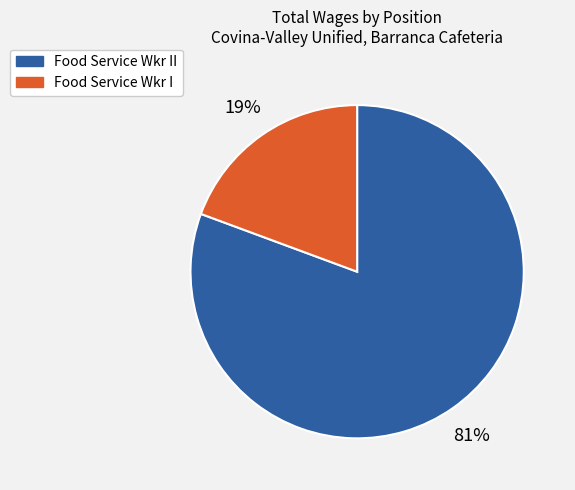

Between Food Service Wkr I and Food Service Wkr II, which is larger?

Food Service Wkr II